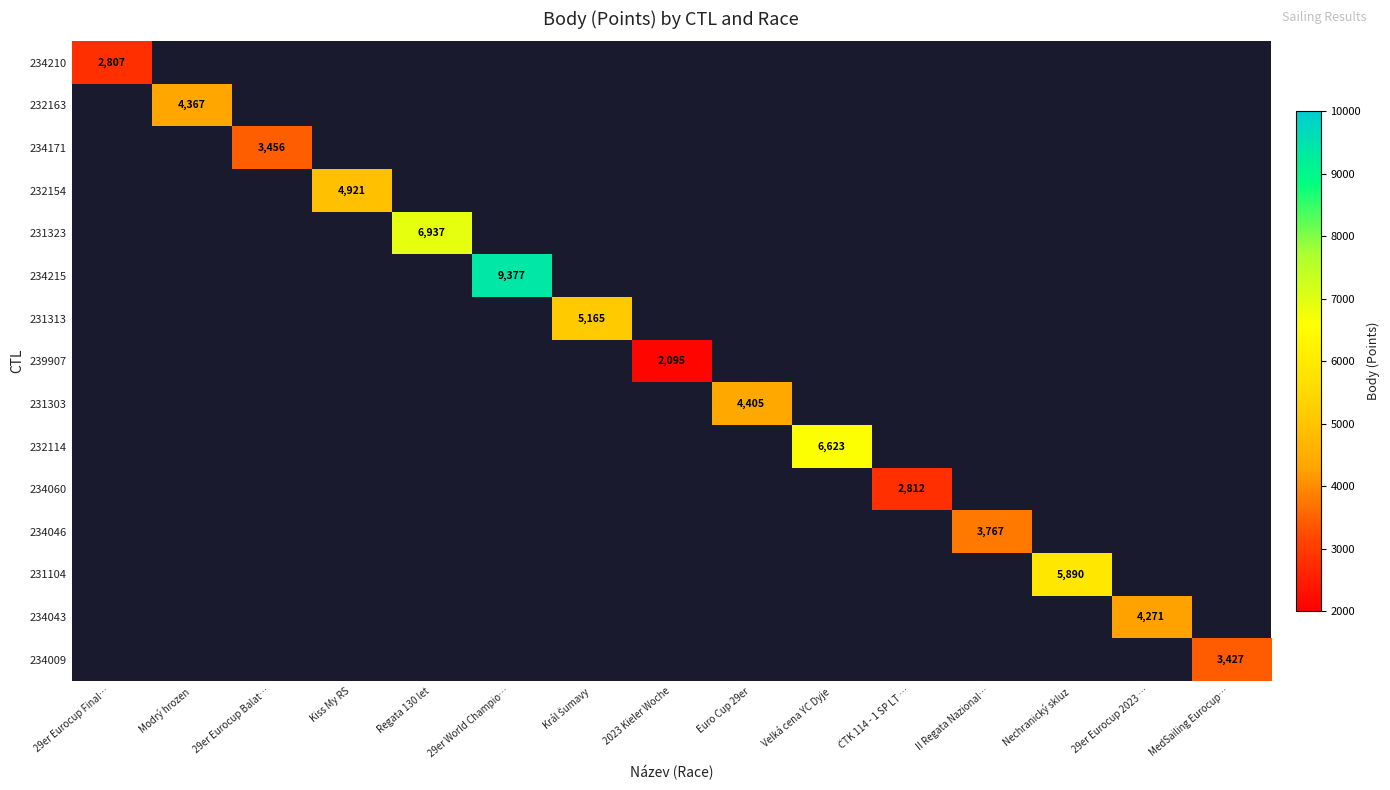

The 232163 series shows 4367 at Modrý hrozen. True or false?

True